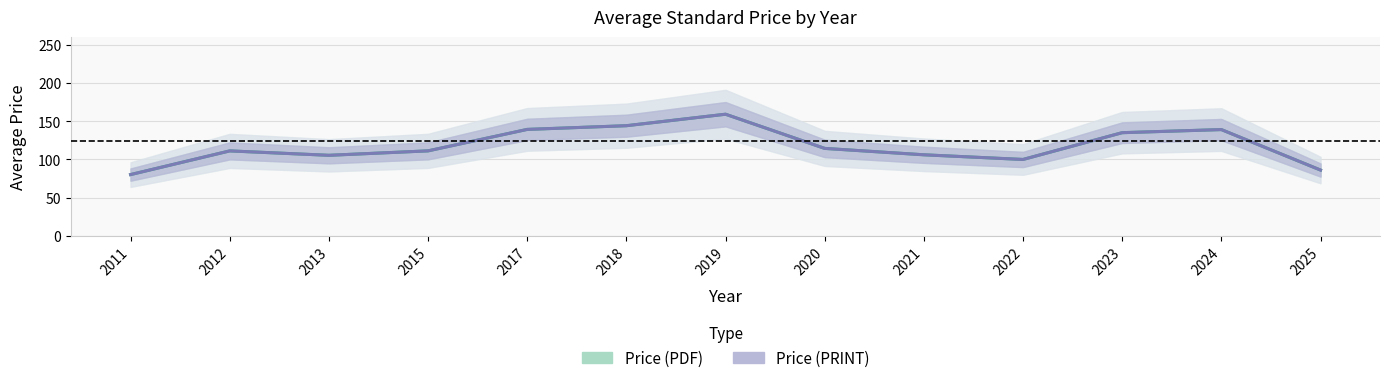

Reading left to right, transcribe all the data shown in this chart.

Price (PDF): 80.1	111.1	105.3	111.1	139.2	144.0	159.0	114.4	106.0	99.9	134.9	139.0	86.1
Price (PRINT): 80.1	111.1	105.3	111.1	139.2	144.0	159.0	114.4	106.0	99.9	134.9	139.0	86.1